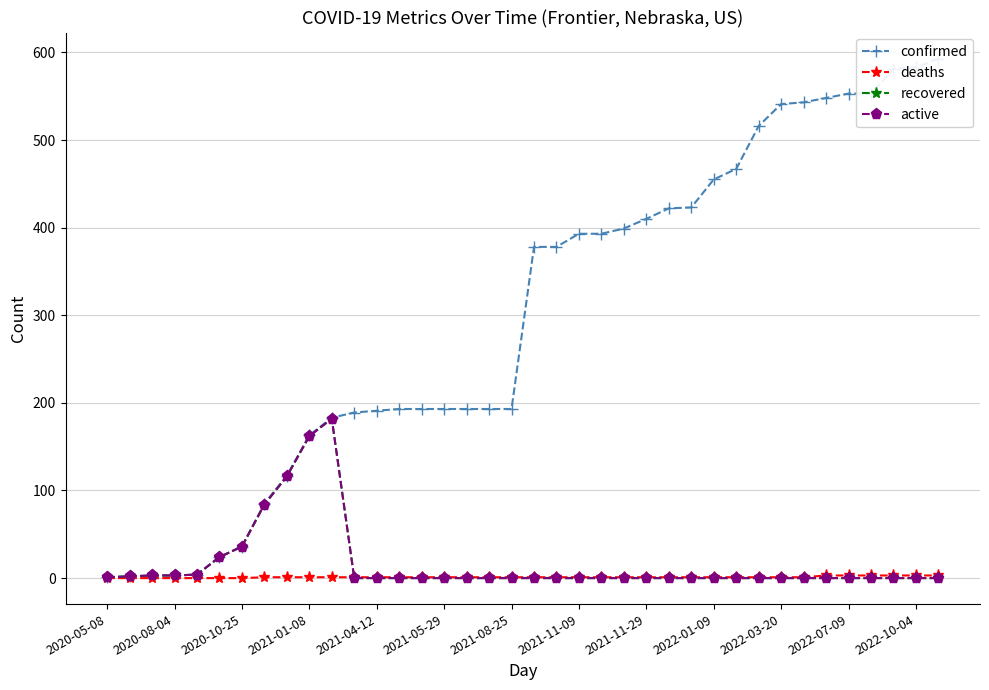

Reading left to right, transcribe all the data shown in this chart.

confirmed: 1	2	3	3	4	24	36	85	117	163	183	189	191	193	193	193	193	193	193	378	378	393	393	399	410	422	423	455	467	516	541	543	548	553	553	581	583	593
deaths: 0	0	0	0	0	0	0	1	1	1	1	1	1	1	1	1	1	1	1	1	1	1	1	1	1	1	1	1	1	1	1	1	3	3	3	3	3	3
recovered: 1	2	3	3	4	24	36	84	116	162	182	0	0	0	0	0	0	0	0	0	0	0	0	0	0	0	0	0	0	0	0	0	0	0	0	0	0	0
active: 1	2	3	3	4	24	36	84	116	162	182	0	0	0	0	0	0	0	0	0	0	0	0	0	0	0	0	0	0	0	0	0	0	0	0	0	0	0